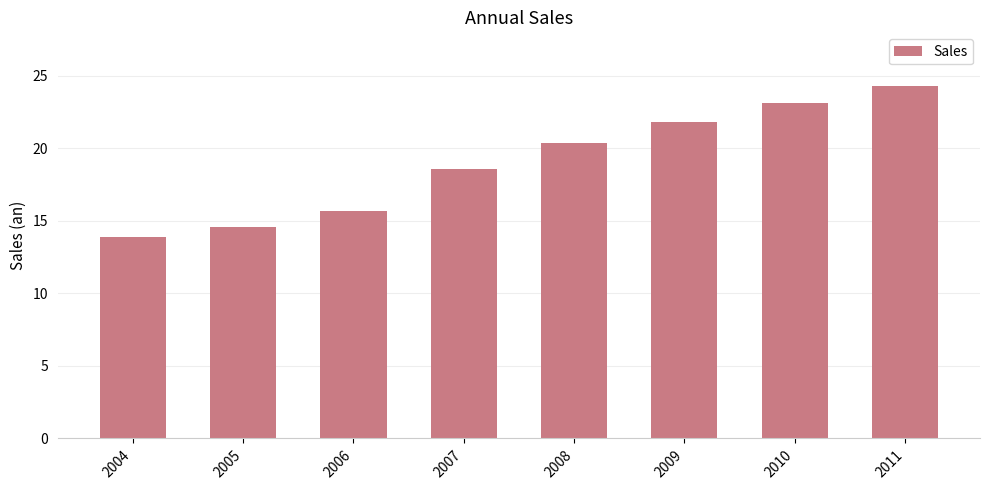

What is the smallest value displayed?

13.9